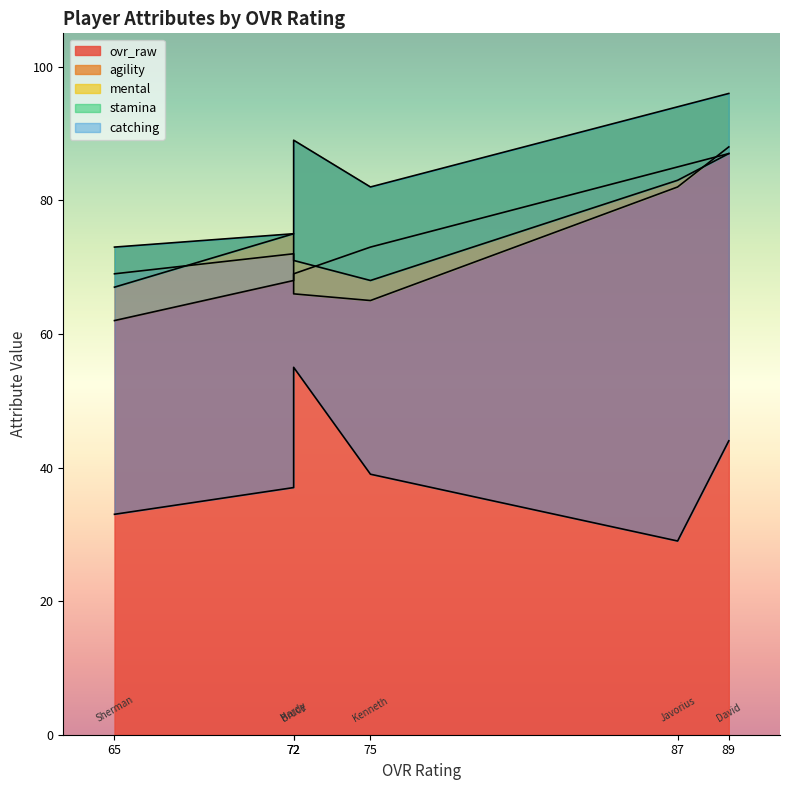

How many interior local valleys does the stamina series have?

1